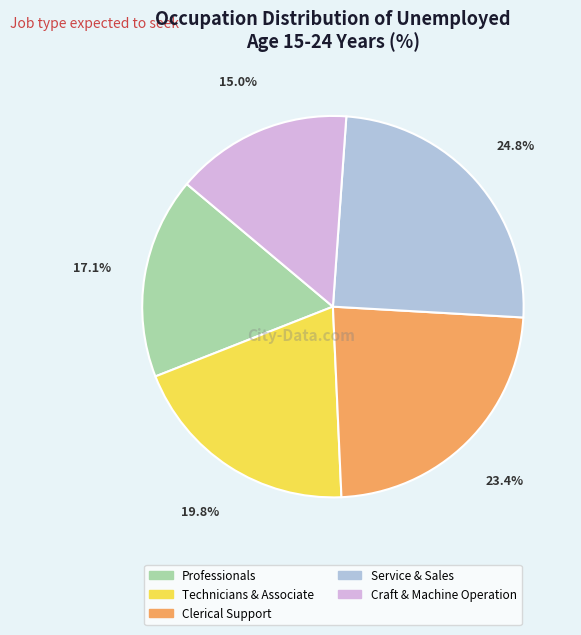

Which slice is the smallest?

Craft & Machine Operation